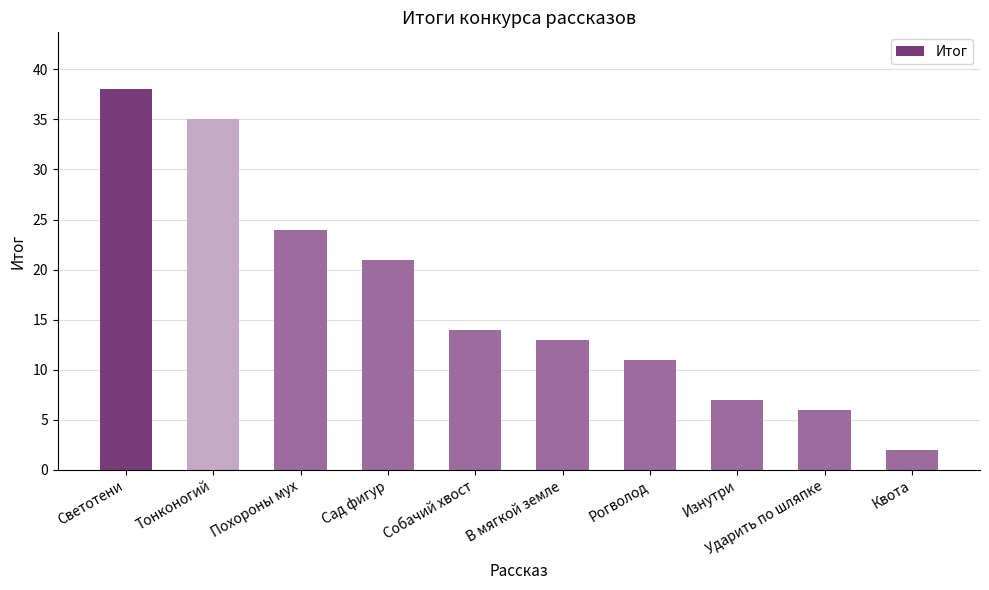

What is the difference between the values at Изнутри and Рогволод?

4